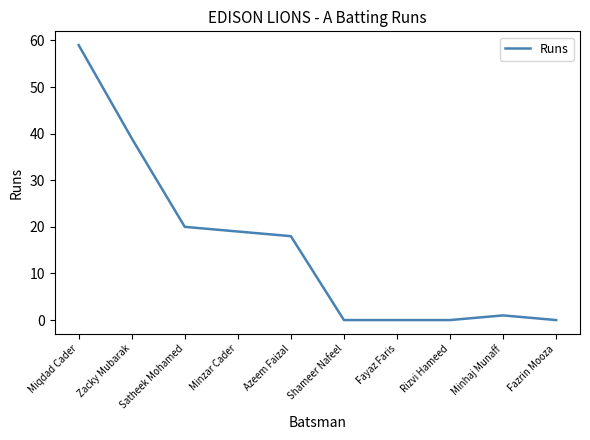

What position from the left is Zacky Mubarak?

2